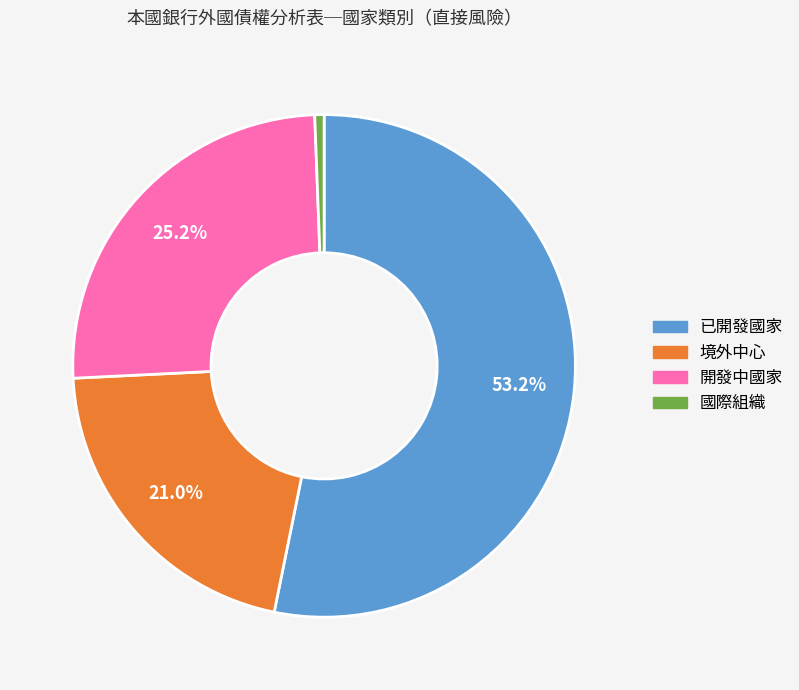

What is the smallest slice in the pie chart?

國際組織